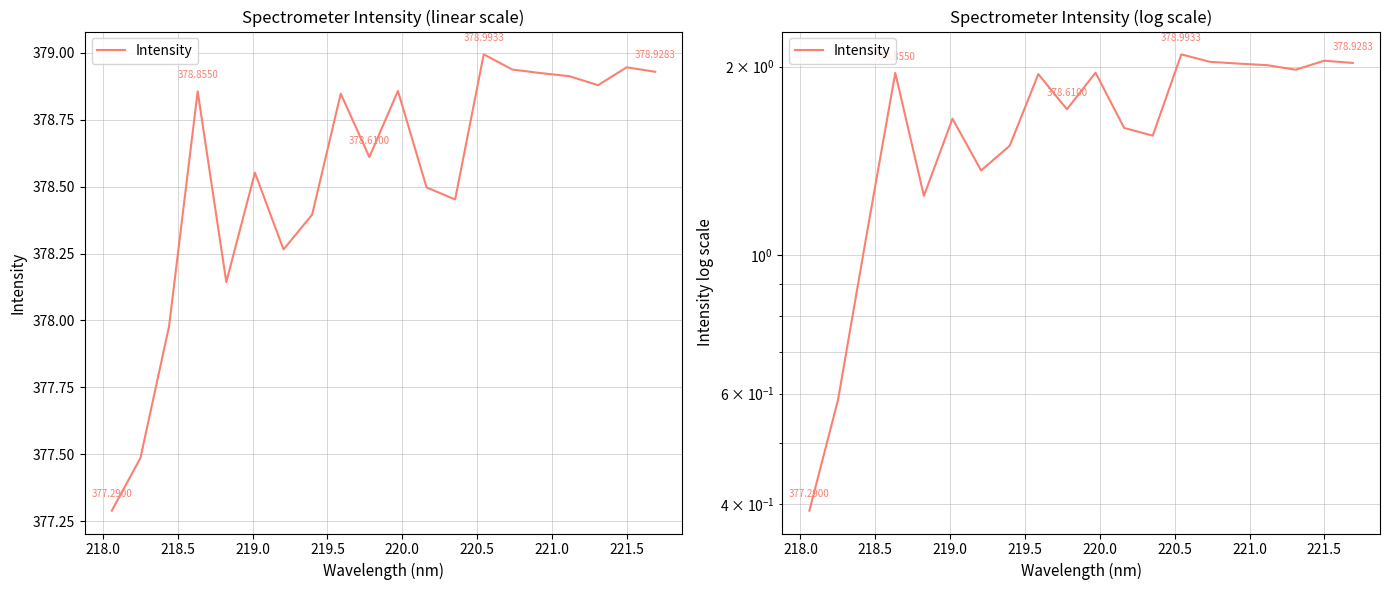

What is the minimum value shown in the chart?

0.4